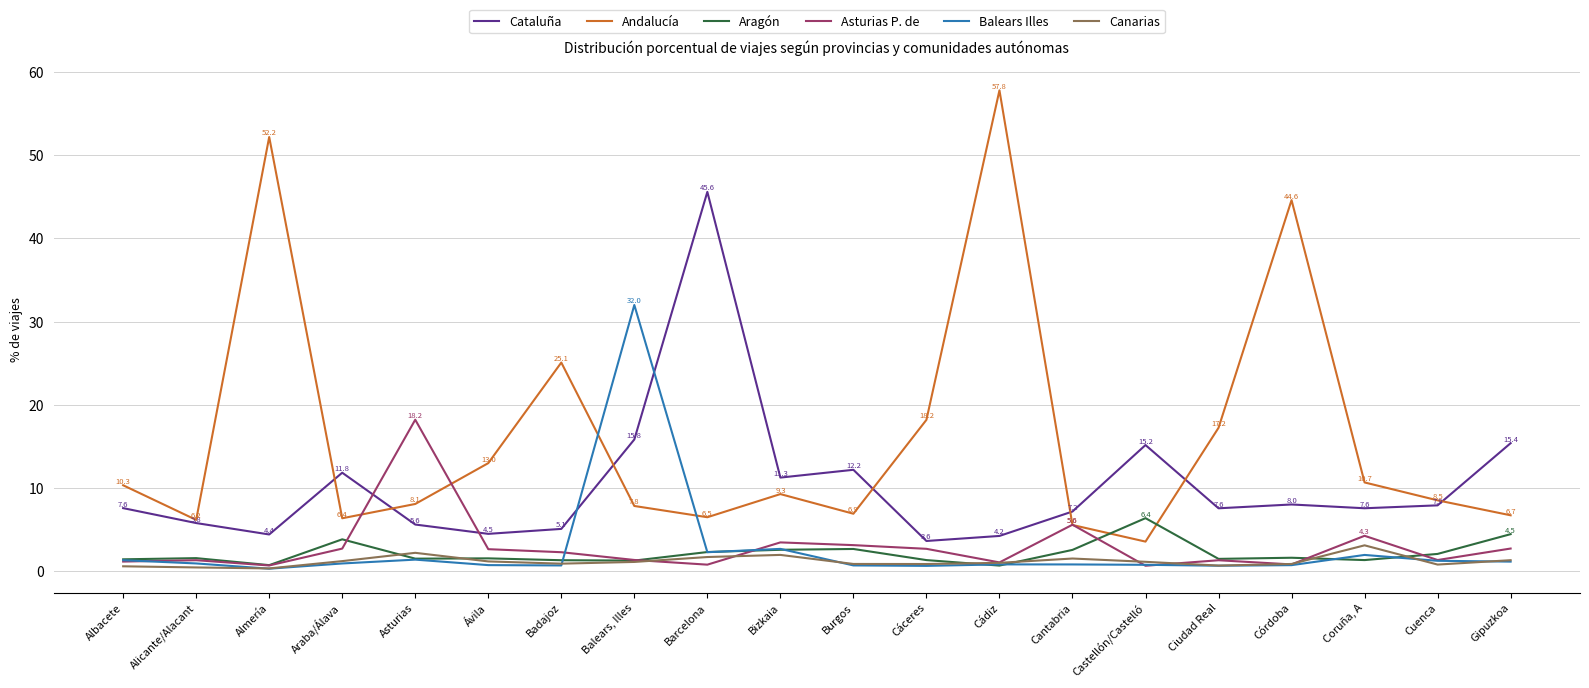

Which series has the largest range (max minus min)?

Andalucía